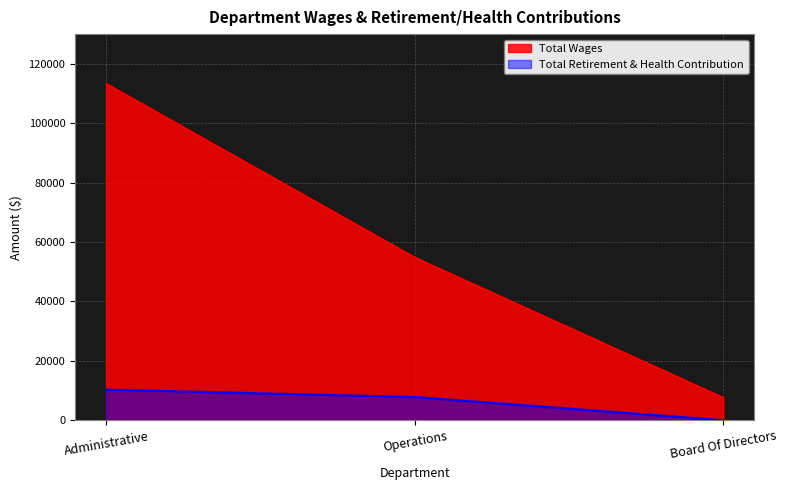

The Total Wages series shows 76142 at Operations. True or false?

False